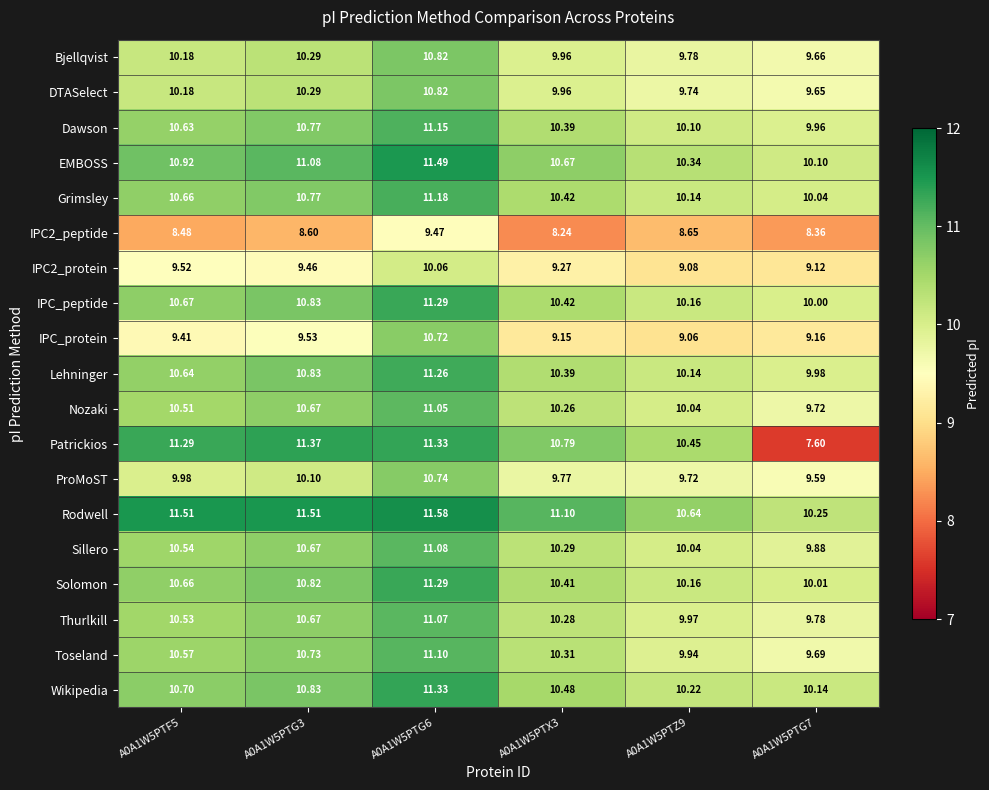

What is the total value across all series at A0A1W5PTG6?

208.8